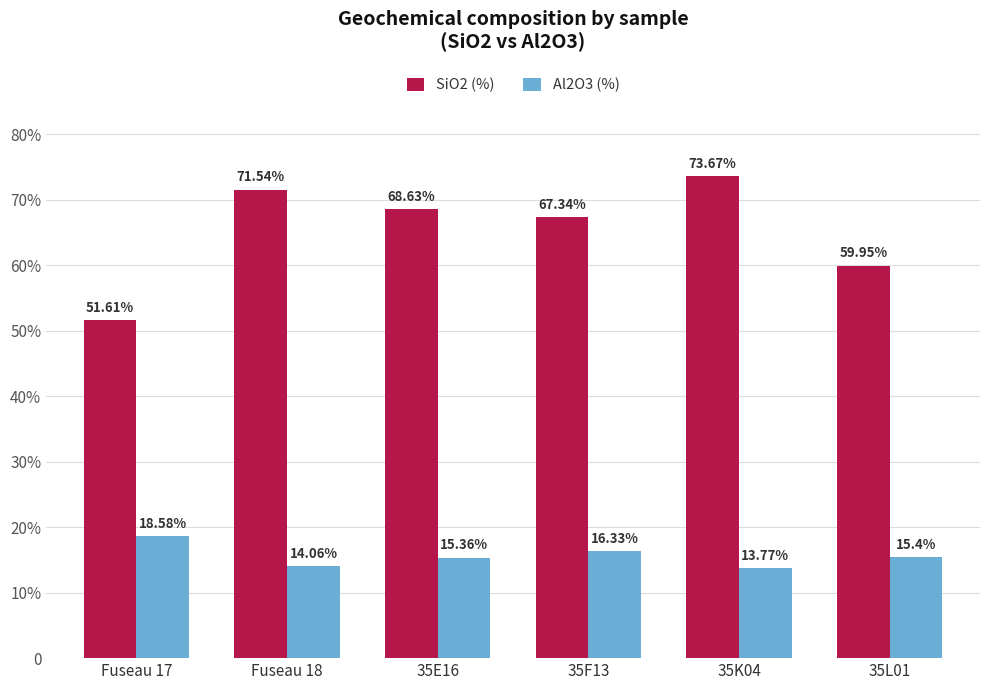

Is it true that Al2O3 (%) equals 8.3 at Fuseau 18?

False